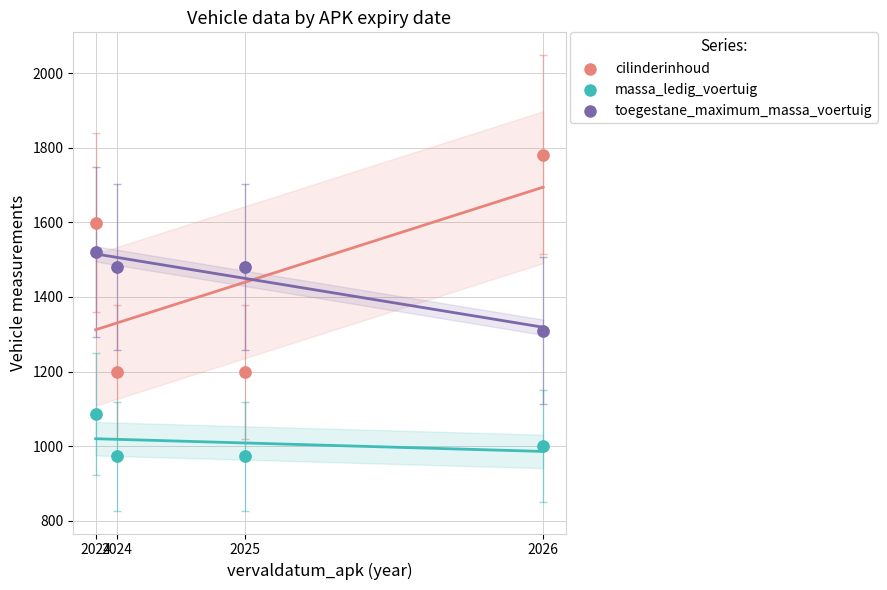

In the massa_ledig_voertuig series, what Y value is closest to 1030?

1000